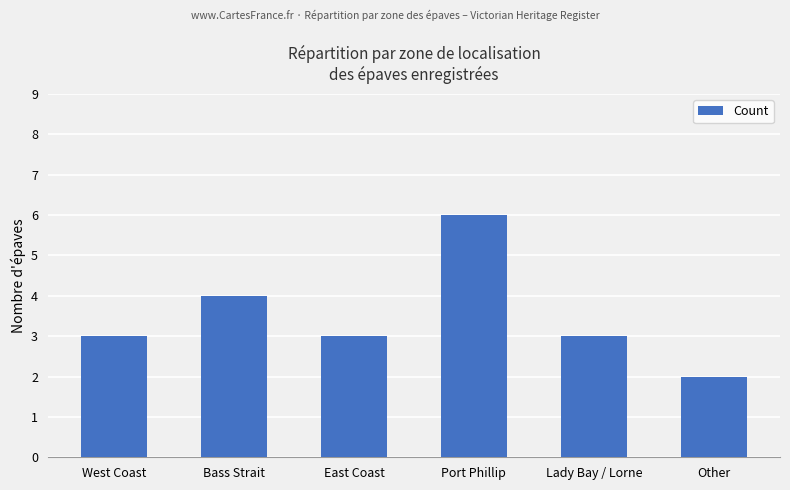

What is the ratio of the value at Port Phillip to the value at Lady Bay / Lorne?

2.0